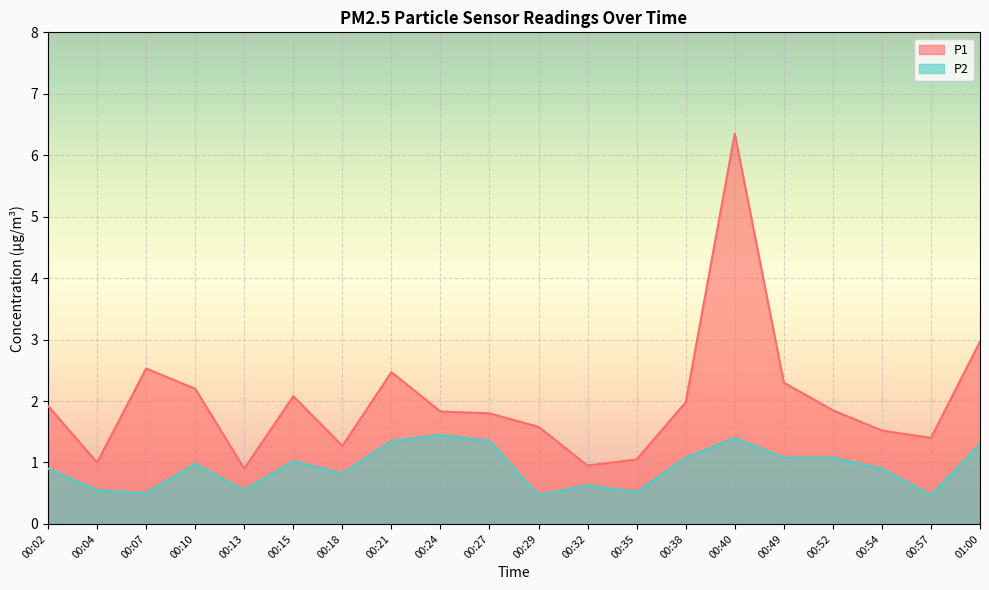

Rank the series by their average value, from highest to lowest.

P1, P2